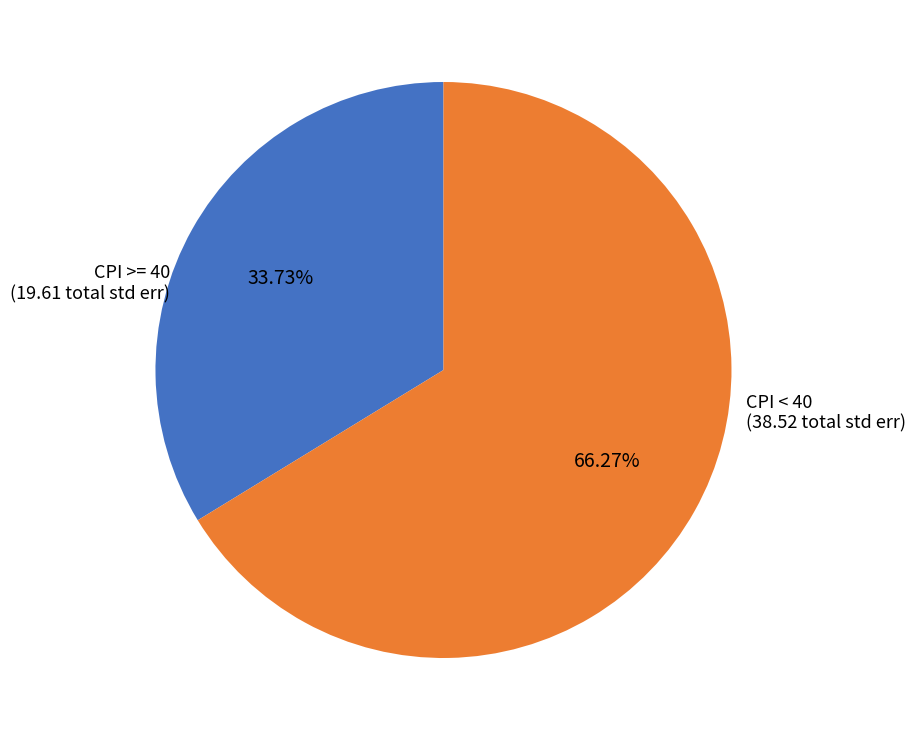

Count the number of slices in the pie.

2